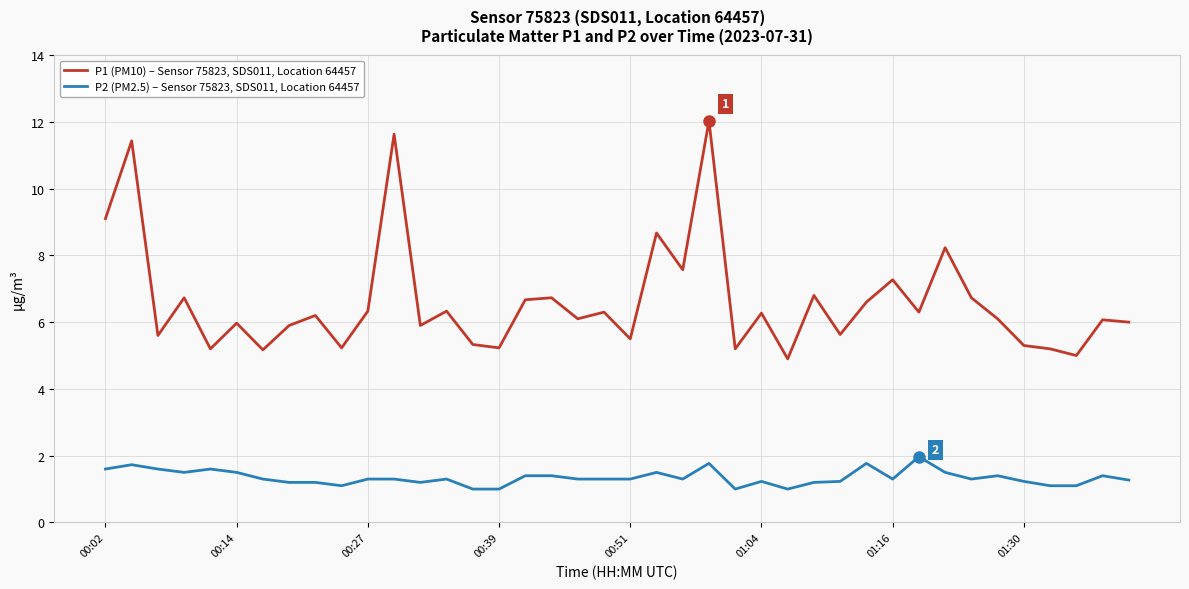

What is the highest value of the P1 (PM10) – Sensor 75823, SDS011, Location 64457 series?

12.0